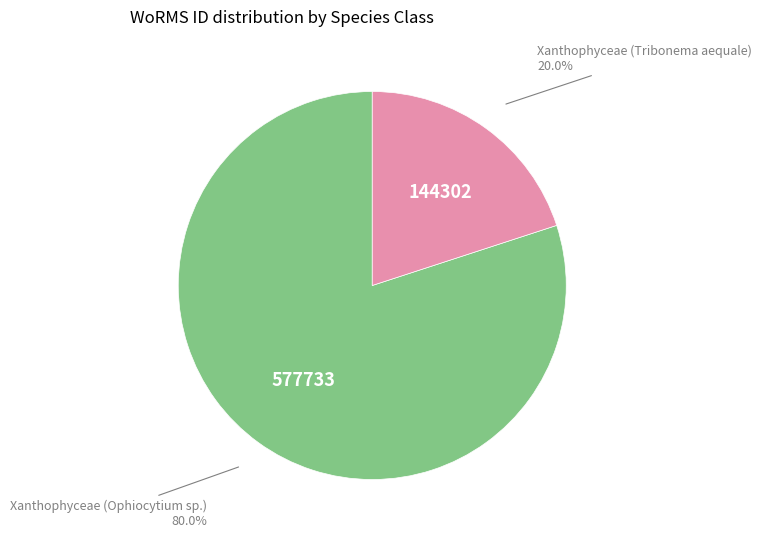

Count the number of slices in the pie.

2